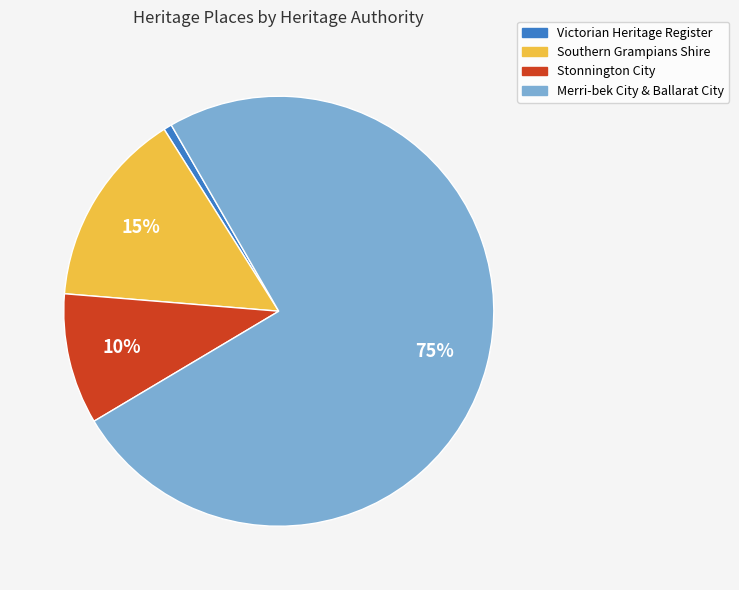

Is there any slice that represents more than half of the pie?

Yes